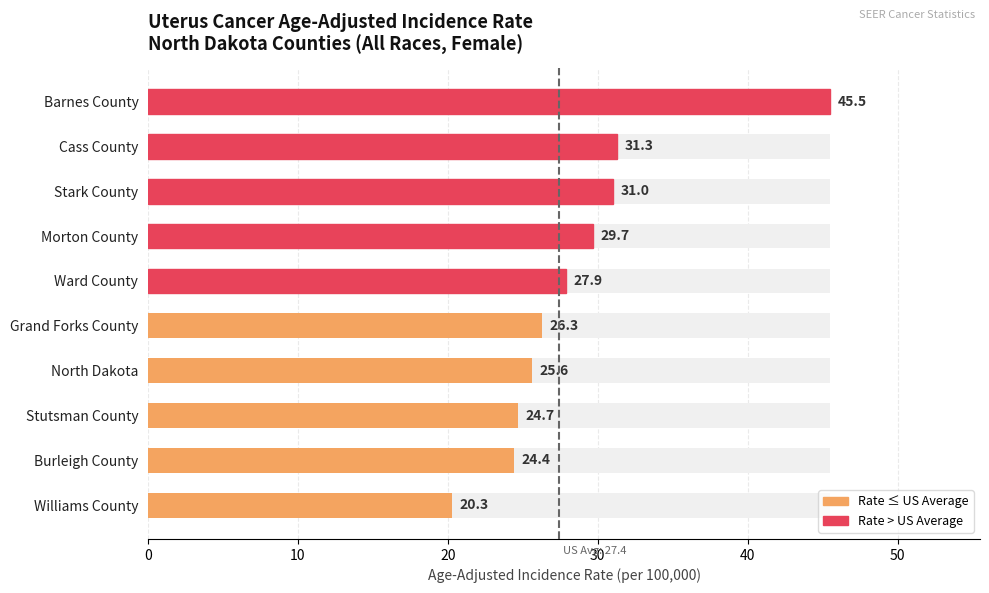

How many bars are there in total?

10